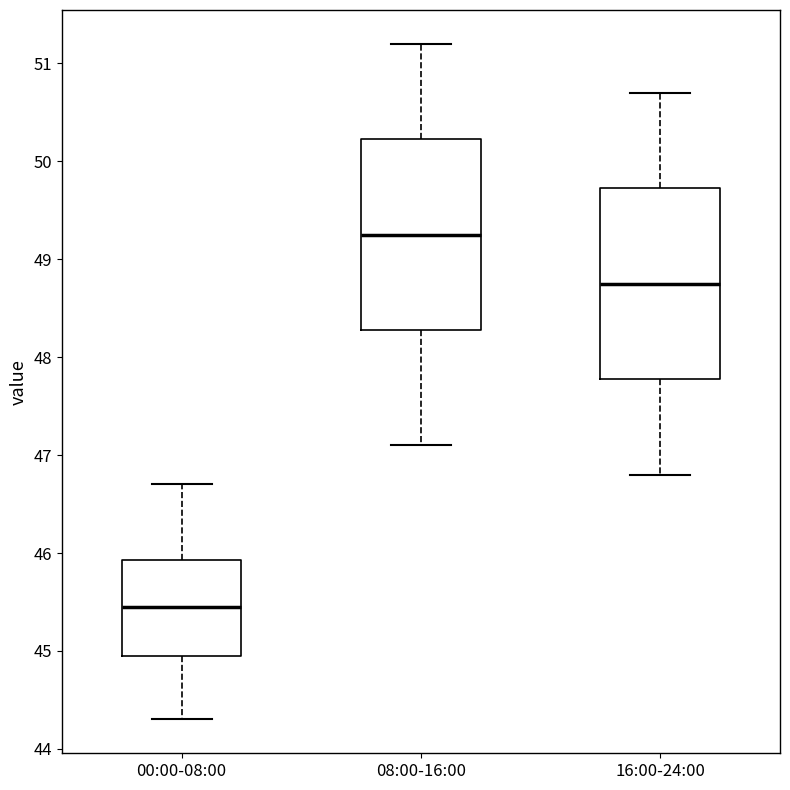

Which box has the highest median line?

08:00-16:00